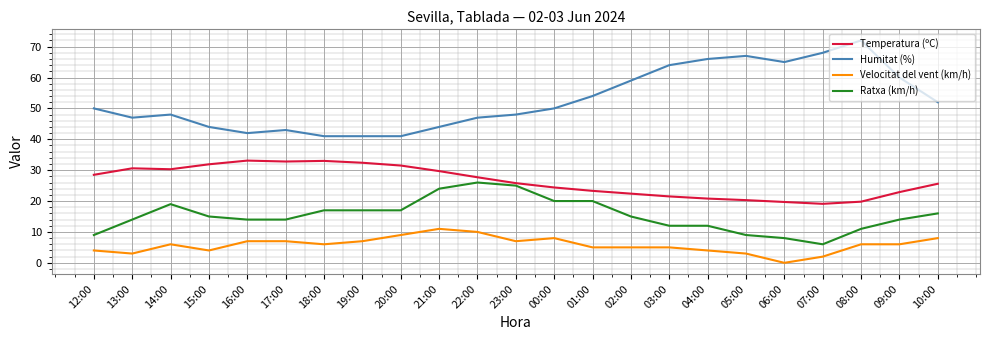

Does the chart have visible grid lines?

Yes